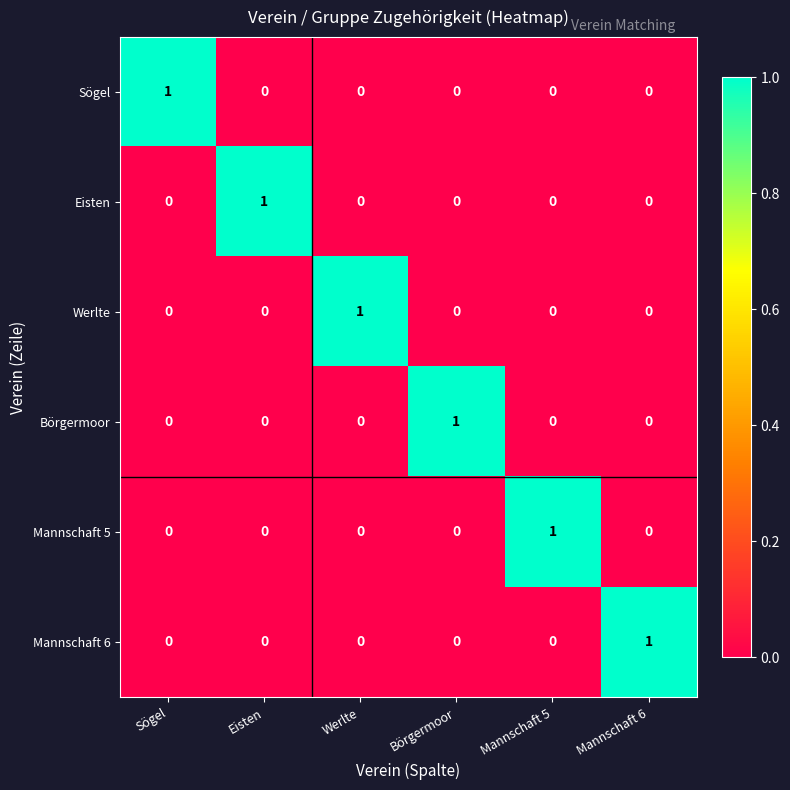

Which category has the highest value in the Börgermoor series?

Börgermoor